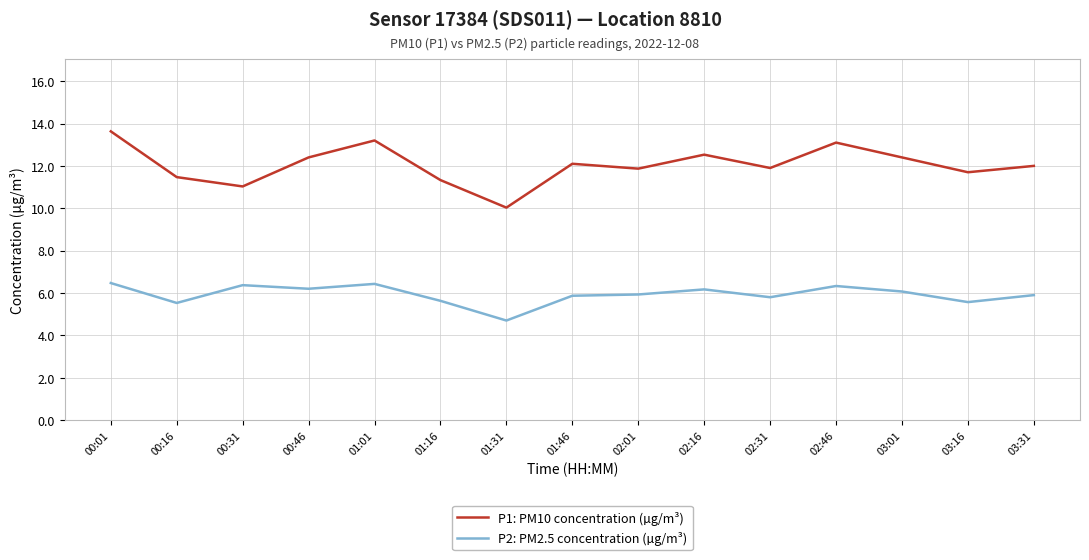

What is the difference between the maximum and minimum values in the P1: PM10 concentration (µg/m³) series?

3.6